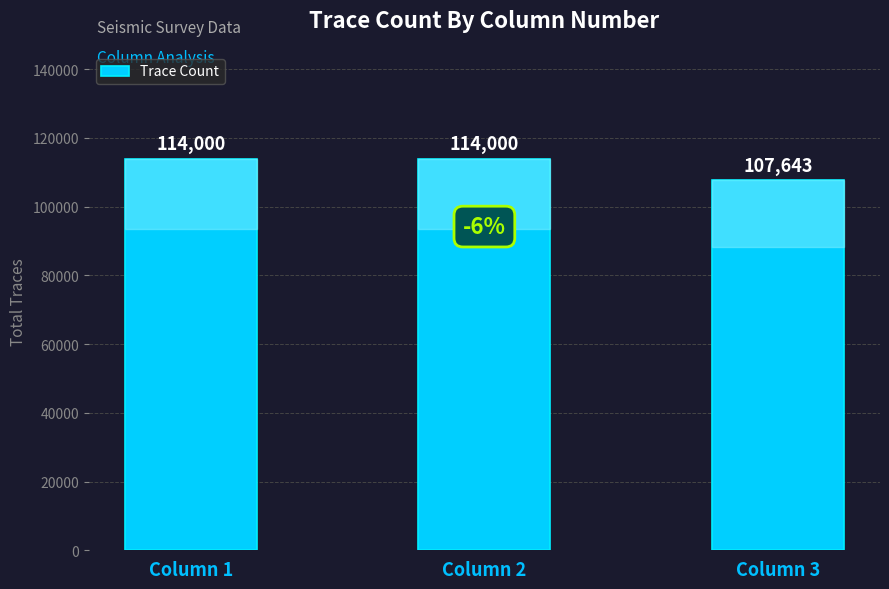

True or false: the data shows 107643 at Column 3.

True